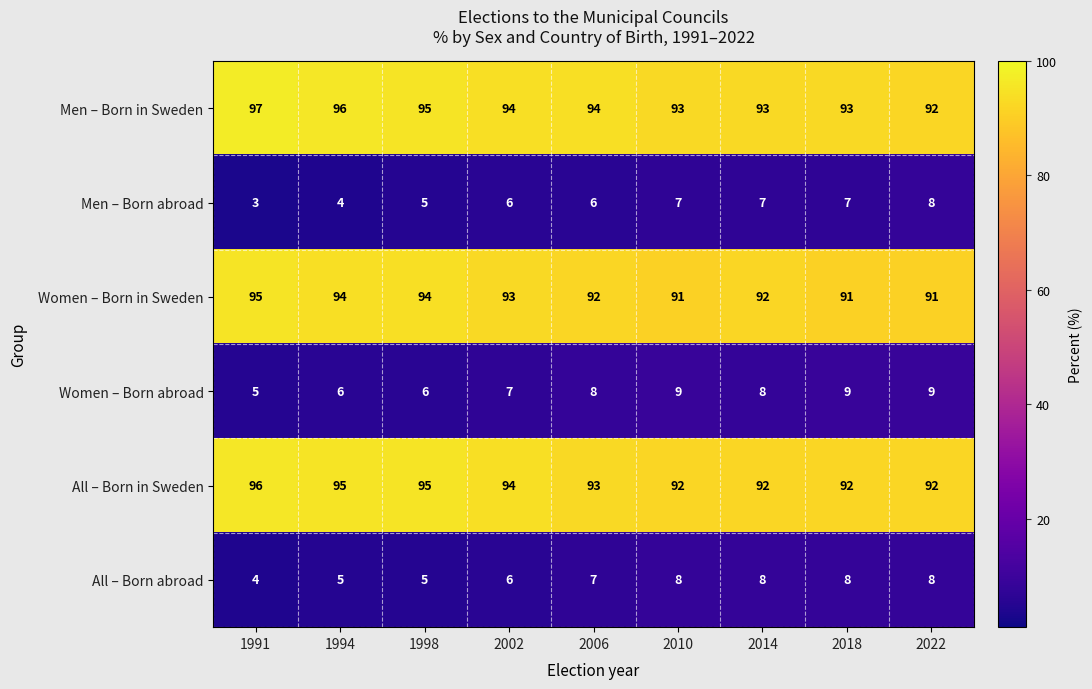

What is the sum of all Men – Born in Sweden values?

847